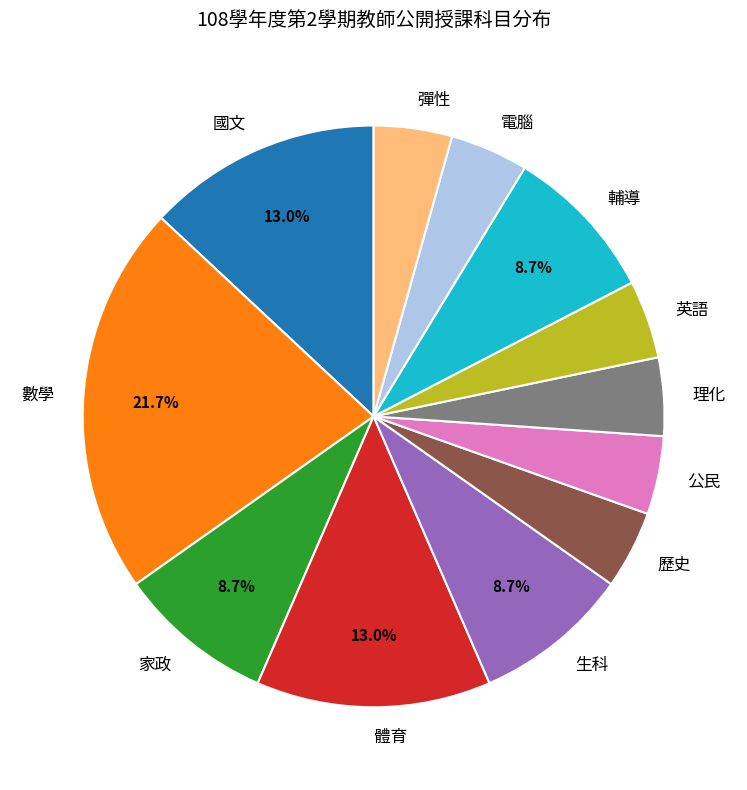

To the nearest percent, what is the difference between the largest and smallest slice percentages?

17%